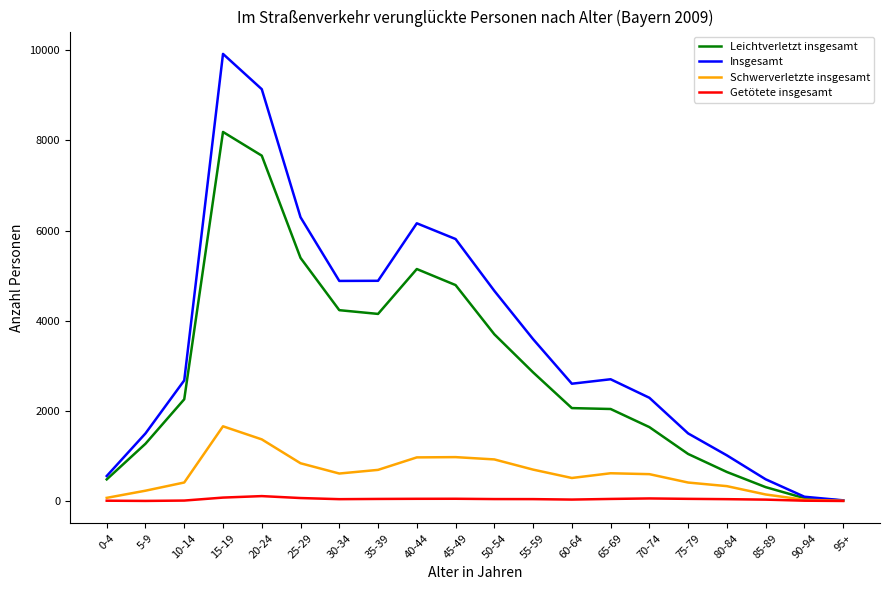

Does the chart have visible grid lines?

No